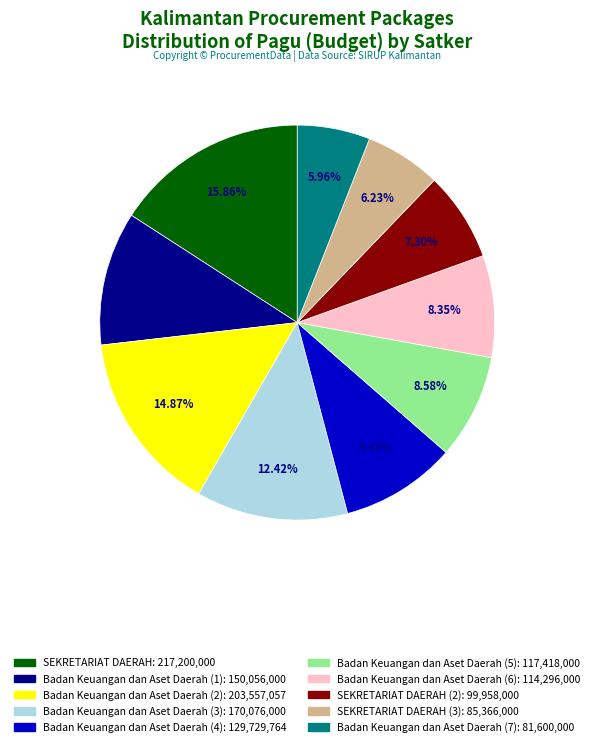

To the nearest percent, what is the average slice percentage?

10%